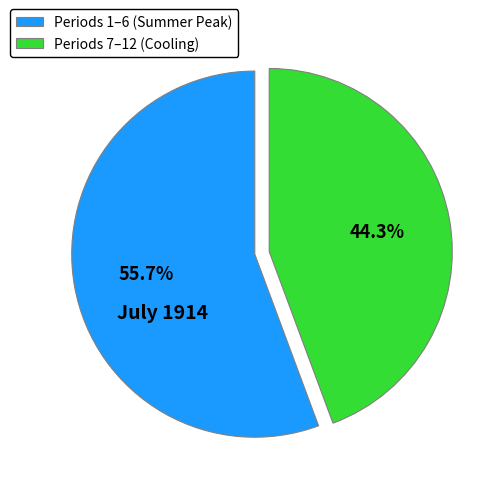

Approximately how many times larger is the value at Periods 1–6 (Summer Peak) compared to Periods 7–12 (Cooling)?

1.3